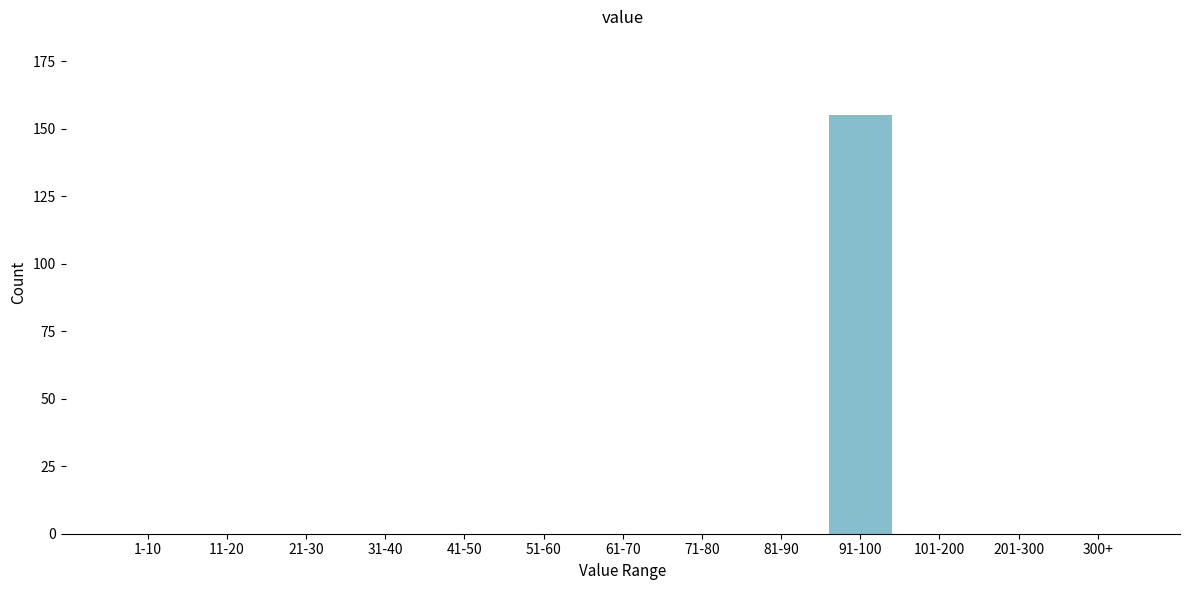

Which has a higher value, 71-80 or 91-100?

91-100